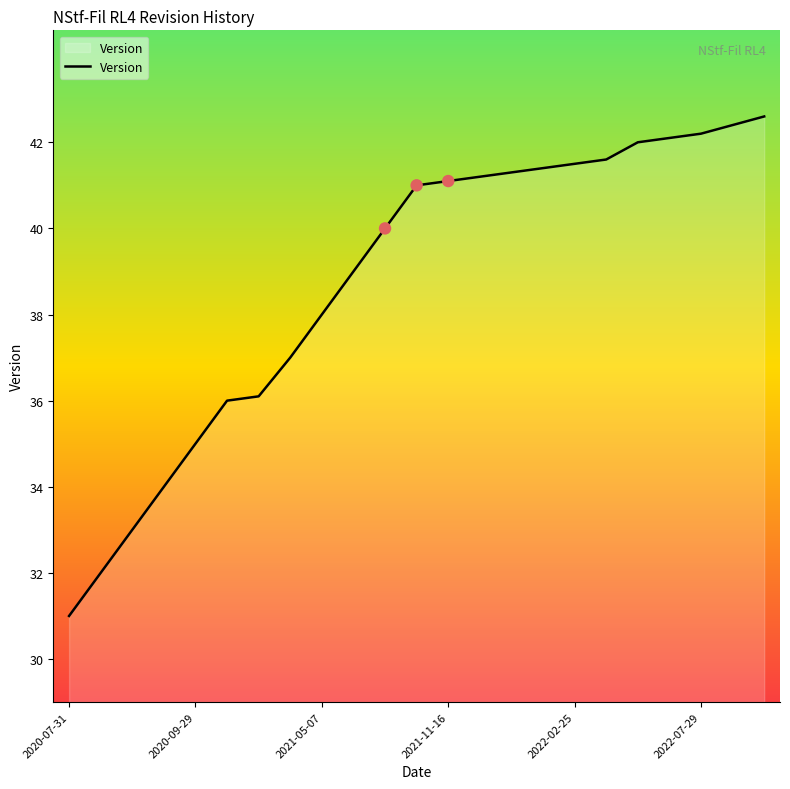

What is the difference between the maximum and minimum values?

11.6